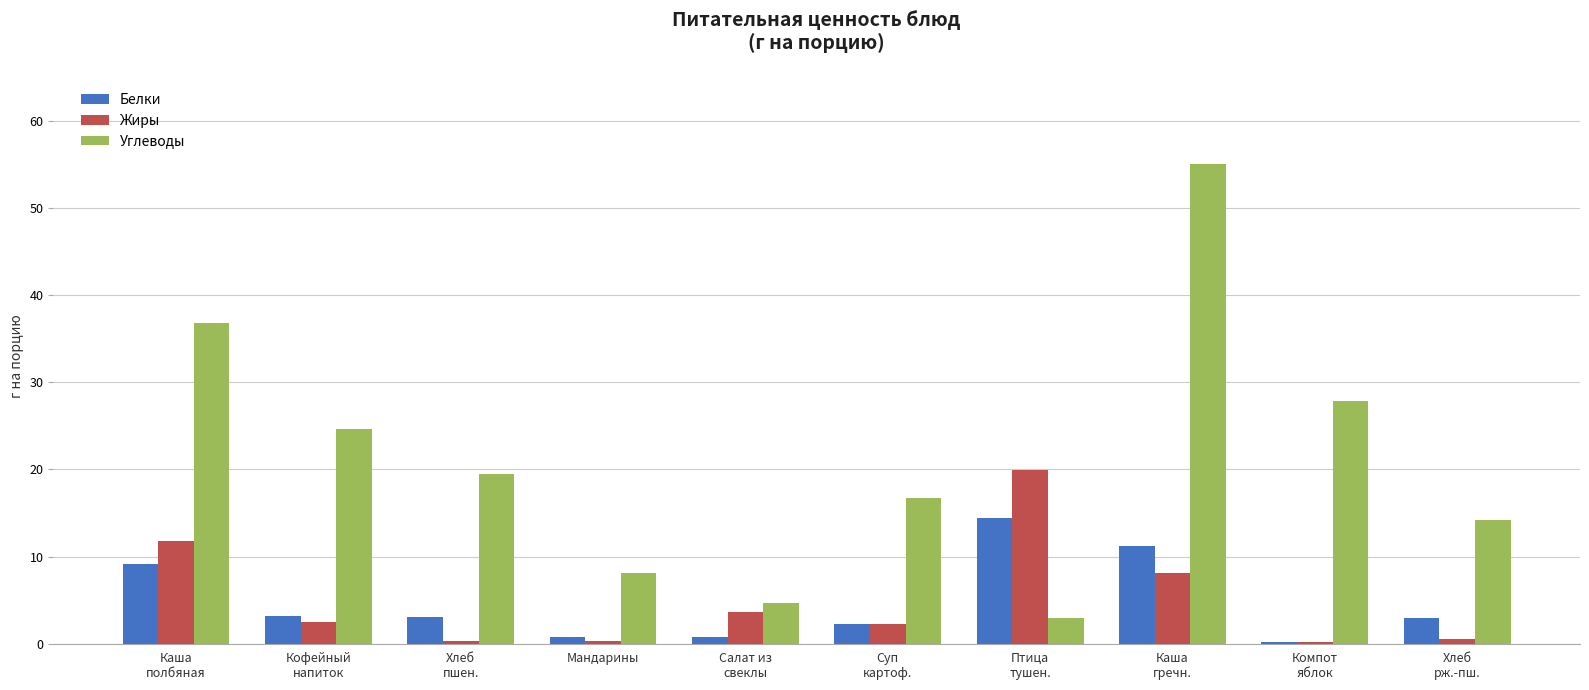

How many series are shown in this chart?

3